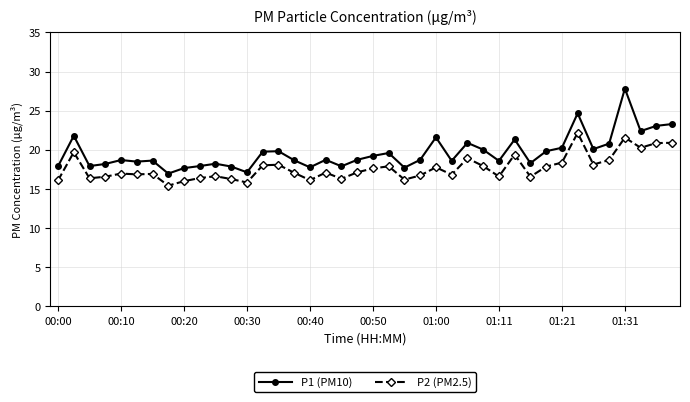

Rank the series by their average value, from lowest to highest.

P2 (PM2.5), P1 (PM10)